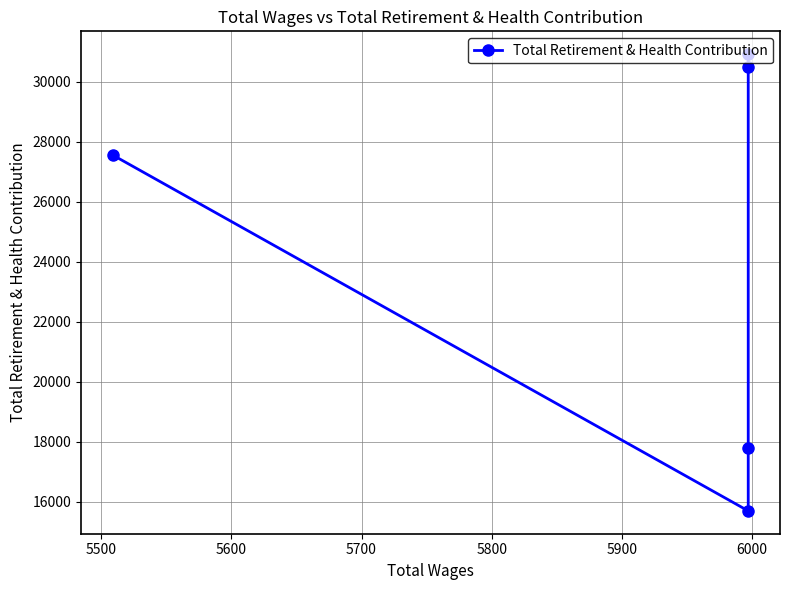

What is the difference between the second highest and second lowest values?

12707